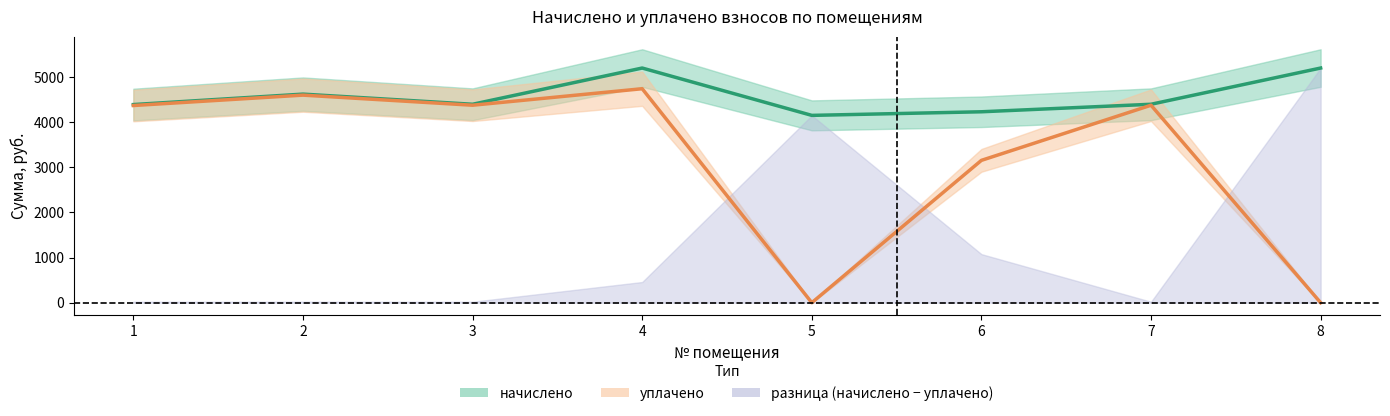

What is the total value across all series at 4?

9927.9